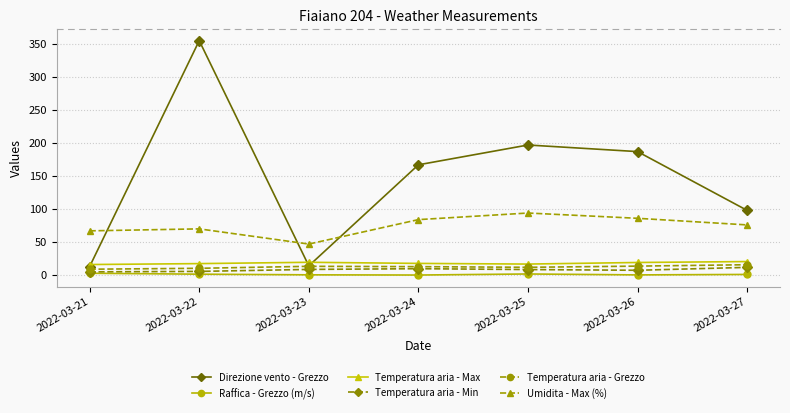

At which label does Umidita - Max (%) first exceed 76?

2022-03-24